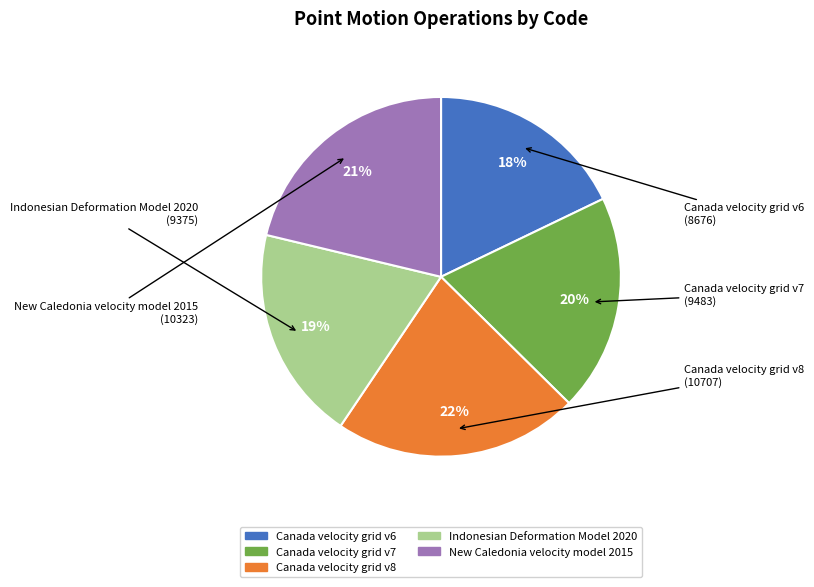

Between Canada velocity grid v6 and Indonesian Deformation Model 2020, which is larger?

Indonesian Deformation Model 2020